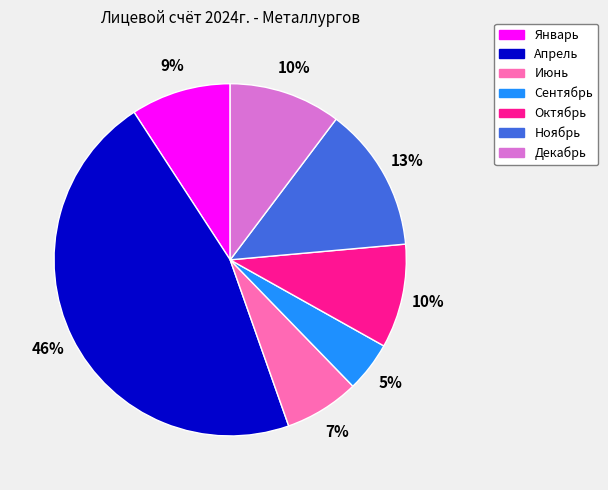

Which category has the biggest portion of the pie?

Апрель